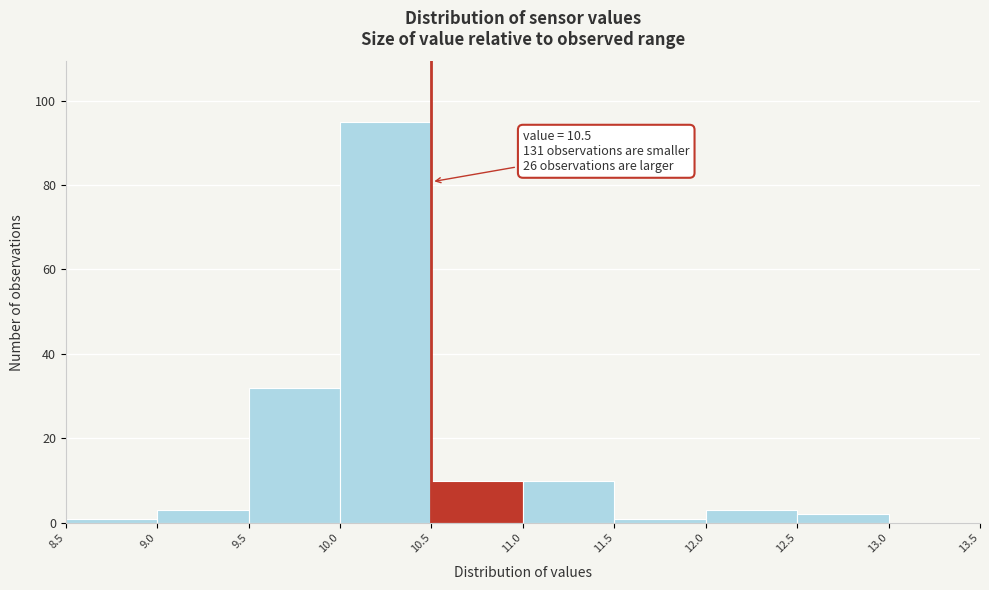

Which range on the x-axis has the tallest bar?

10.0 to 10.5